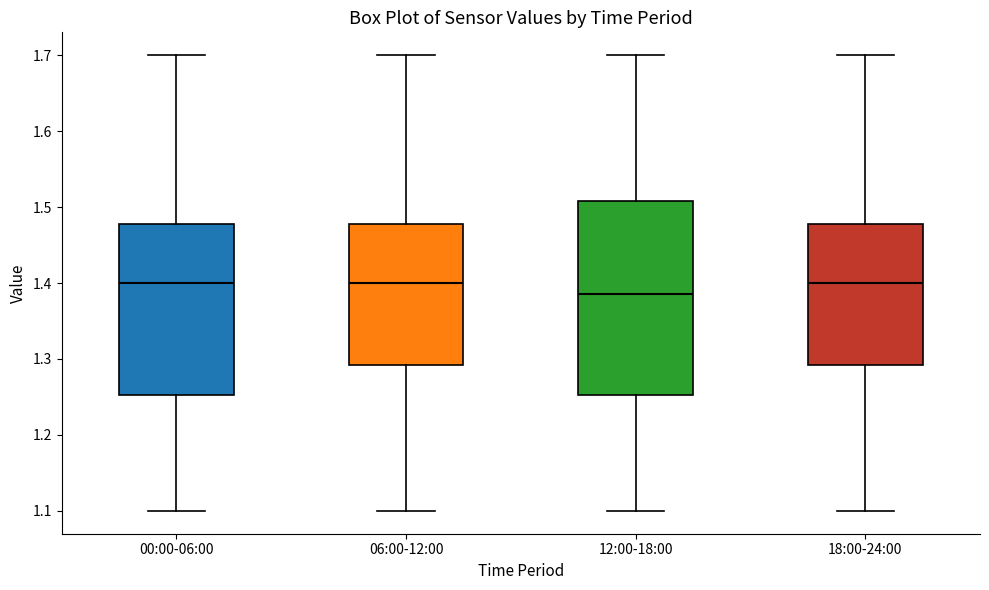

Which box's median line is the lowest?

12:00-18:00